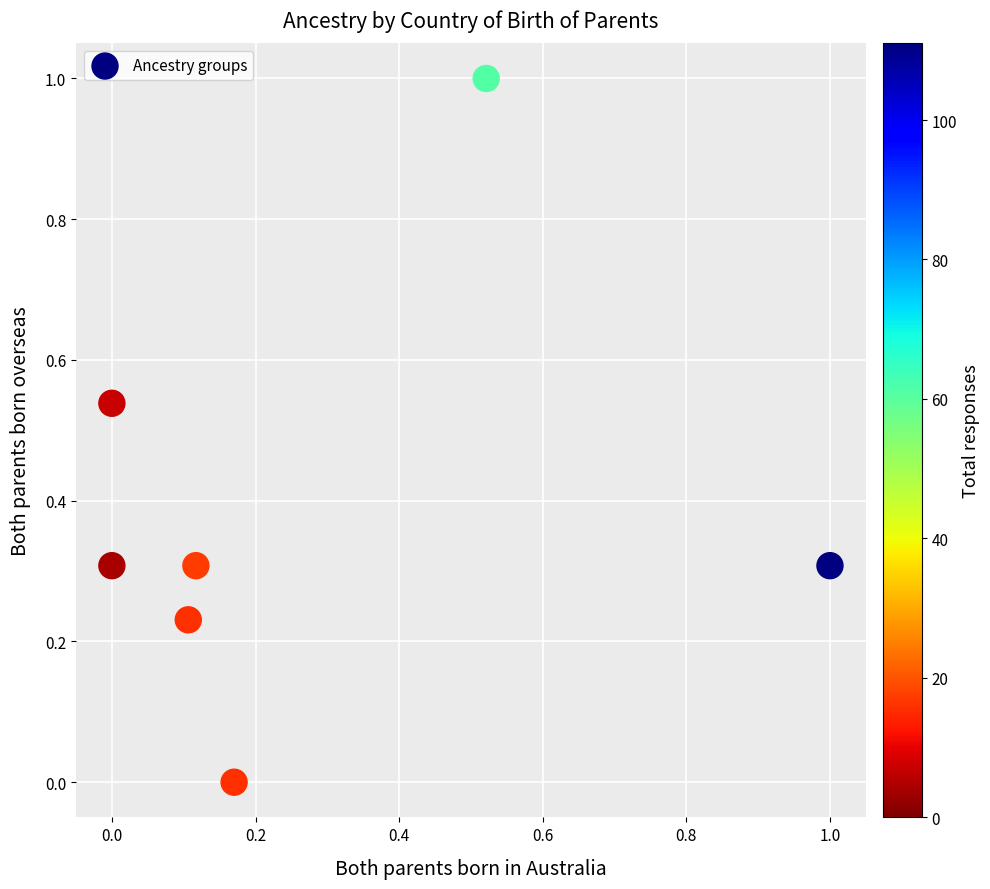

What is the average Y value?

0.4